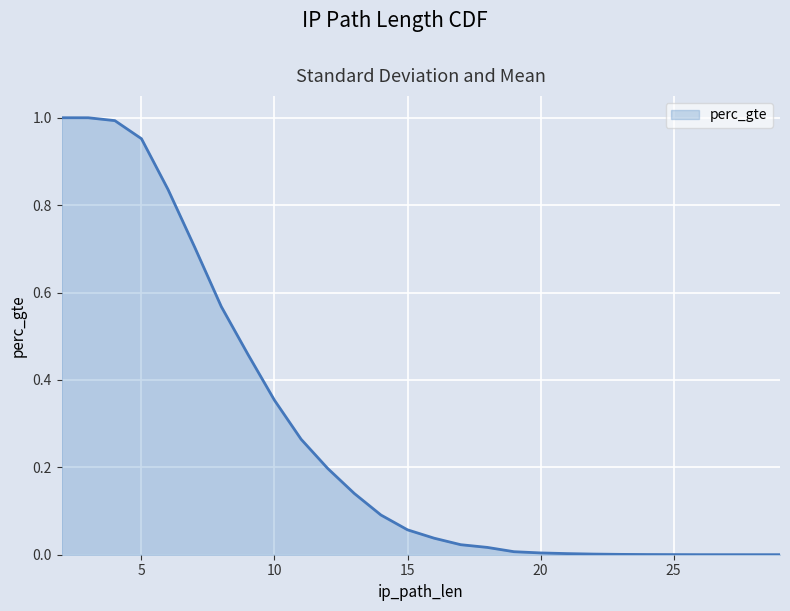

True or false: the data shows 0.6 at 8.

True